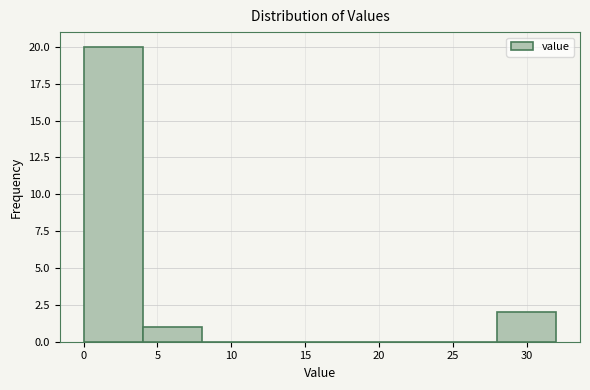

Reading left to right, transcribe this chart: for each bar, give the range it covers on the x-axis and its height. The values are not printed on the chart, so give them approximately, as read against the axis.

0 to 4: 20
4 to 8: 1
8 to 12: 0
12 to 16: 0
16 to 20: 0
20 to 24: 0
24 to 28: 0
28 to 32: 2